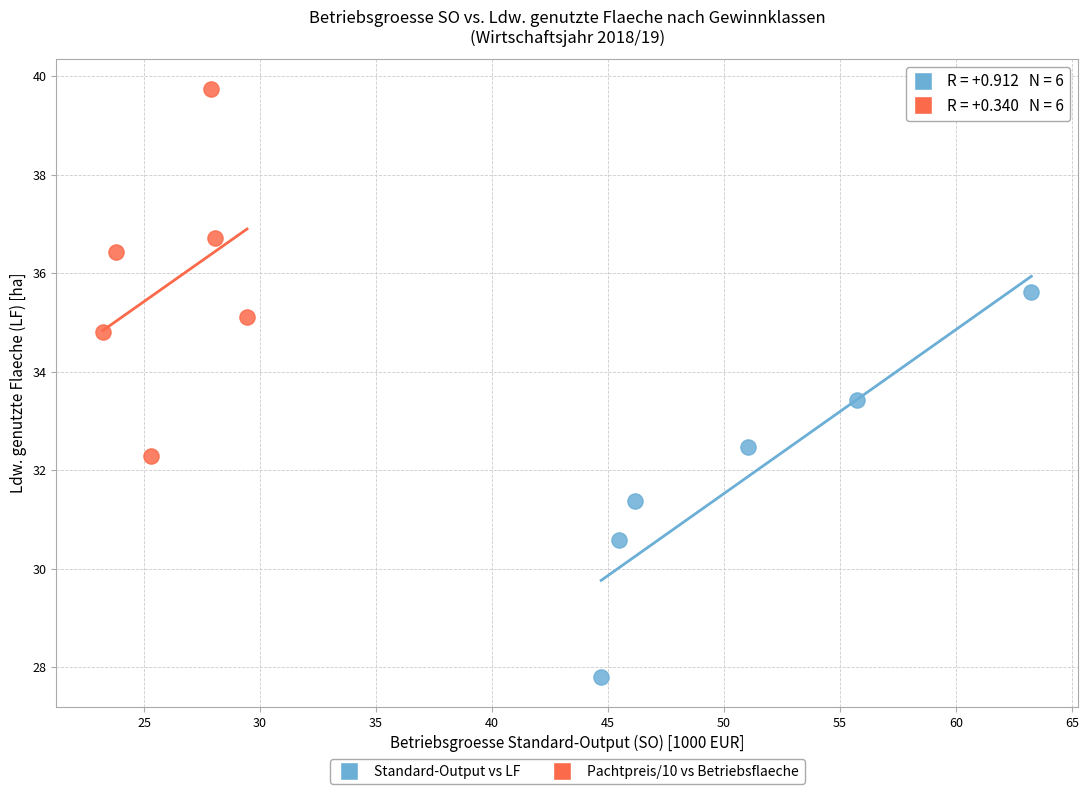

Which series contains the lowest Y value?

Standard-Output vs LF